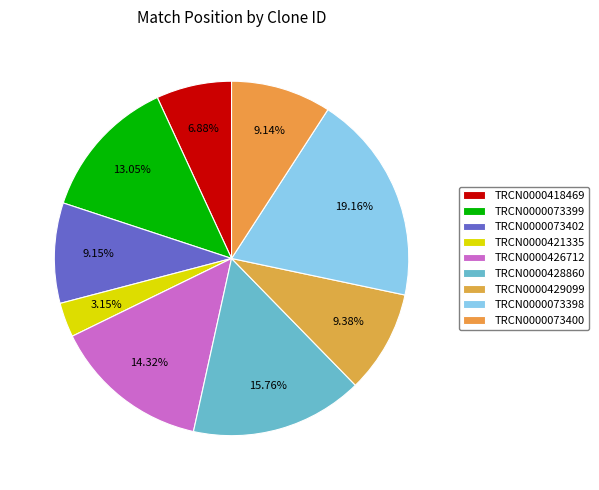

Is it true that TRCN0000428860 is 16% of the pie?

True